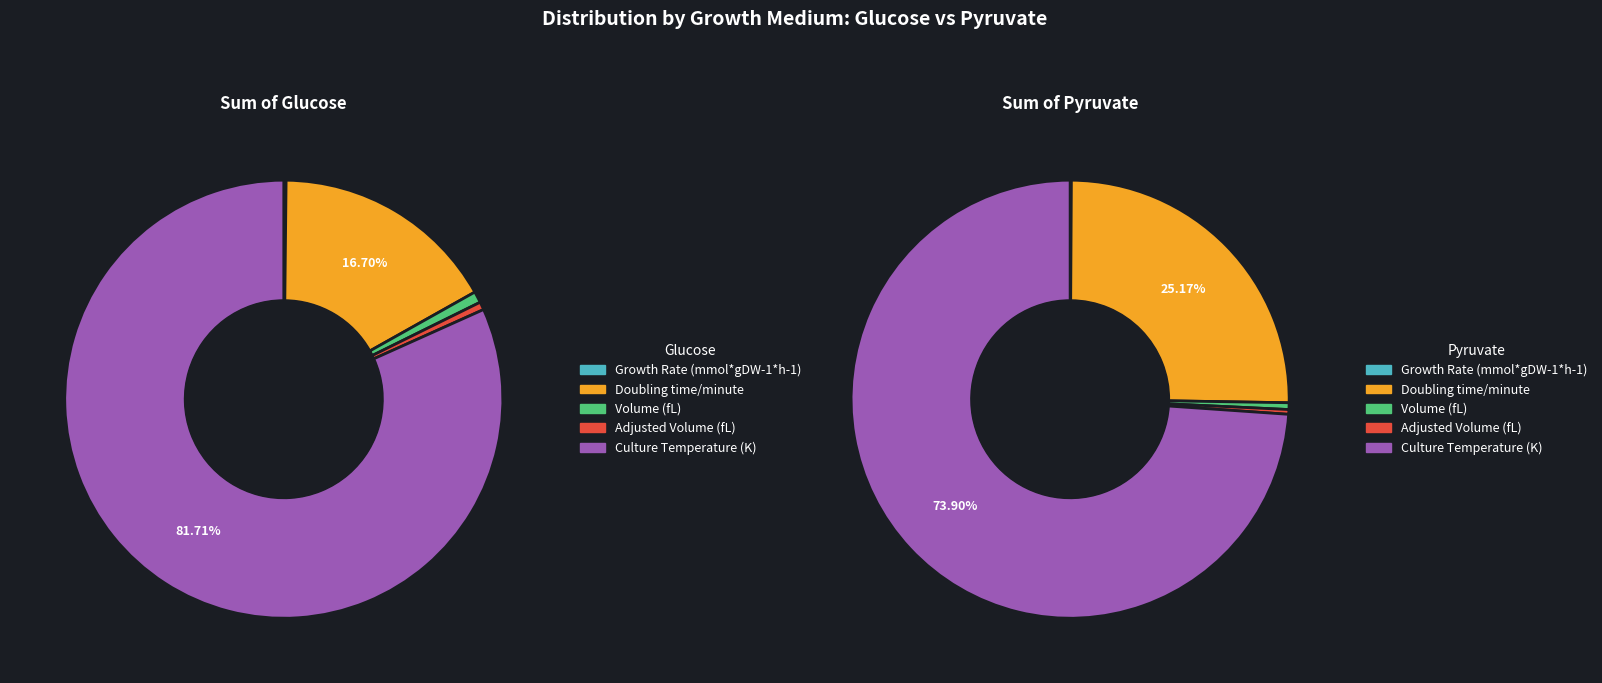

How many segments does this pie chart have?

5